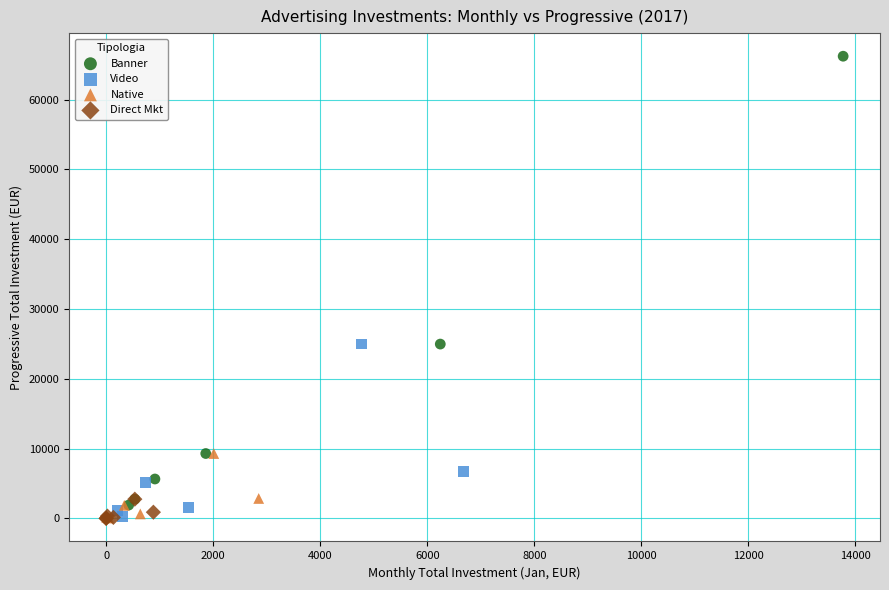

Which series reaches the maximum Y coordinate?

Banner